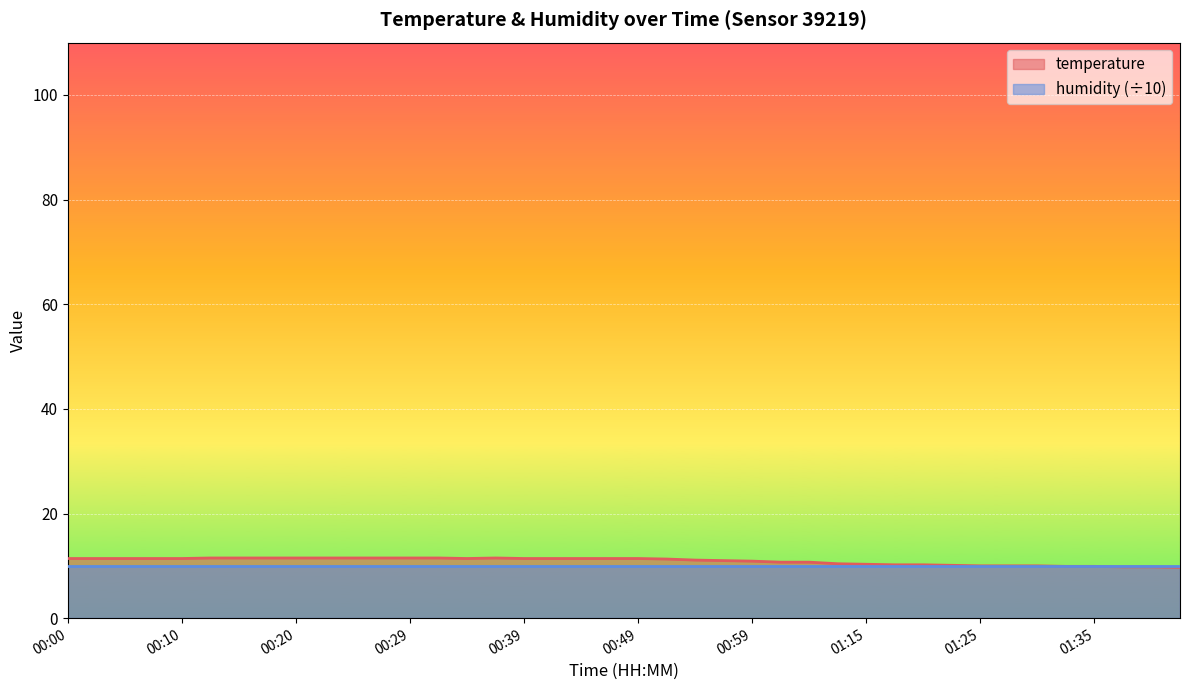

What value does the data have at 00:22?

11.5